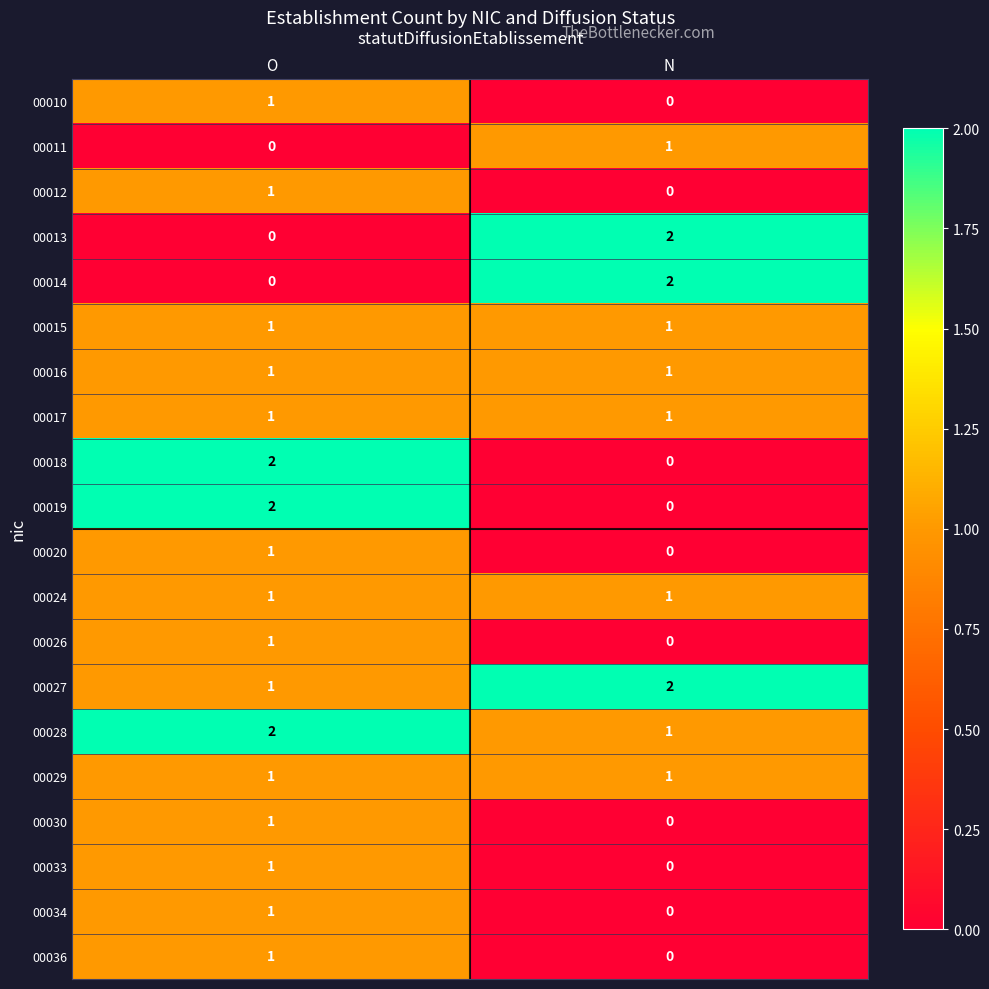

What is the greatest value displayed?

2